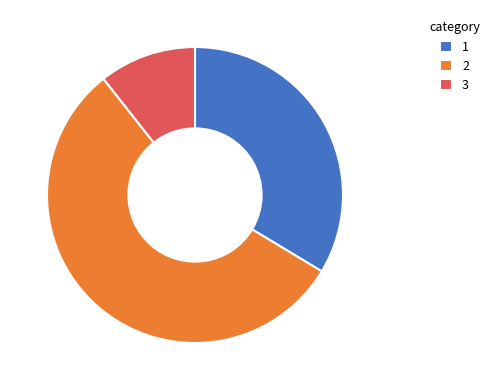

Do 1 and 2 together represent more than half of the pie?

Yes